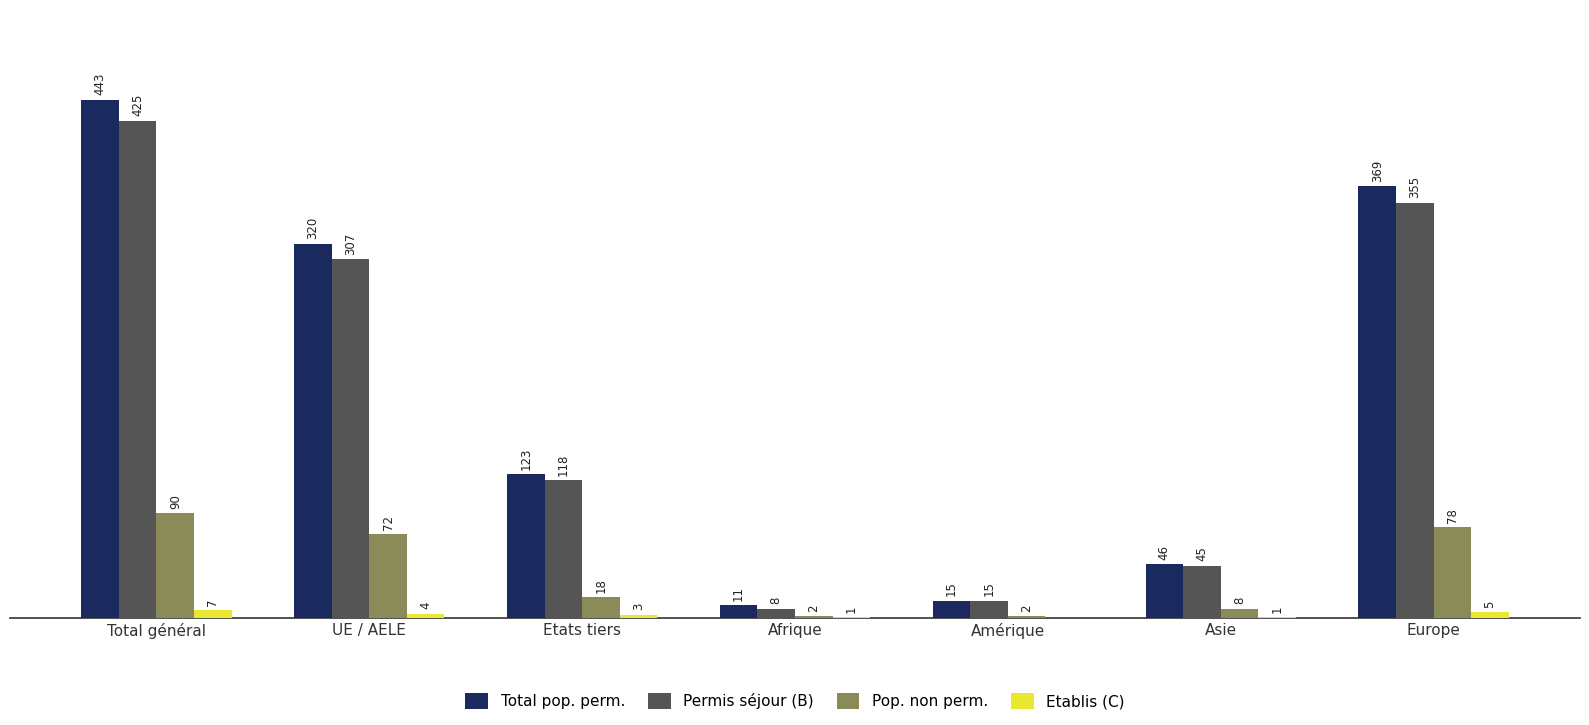

At which label does Total pop. perm. first exceed 123?

Total général